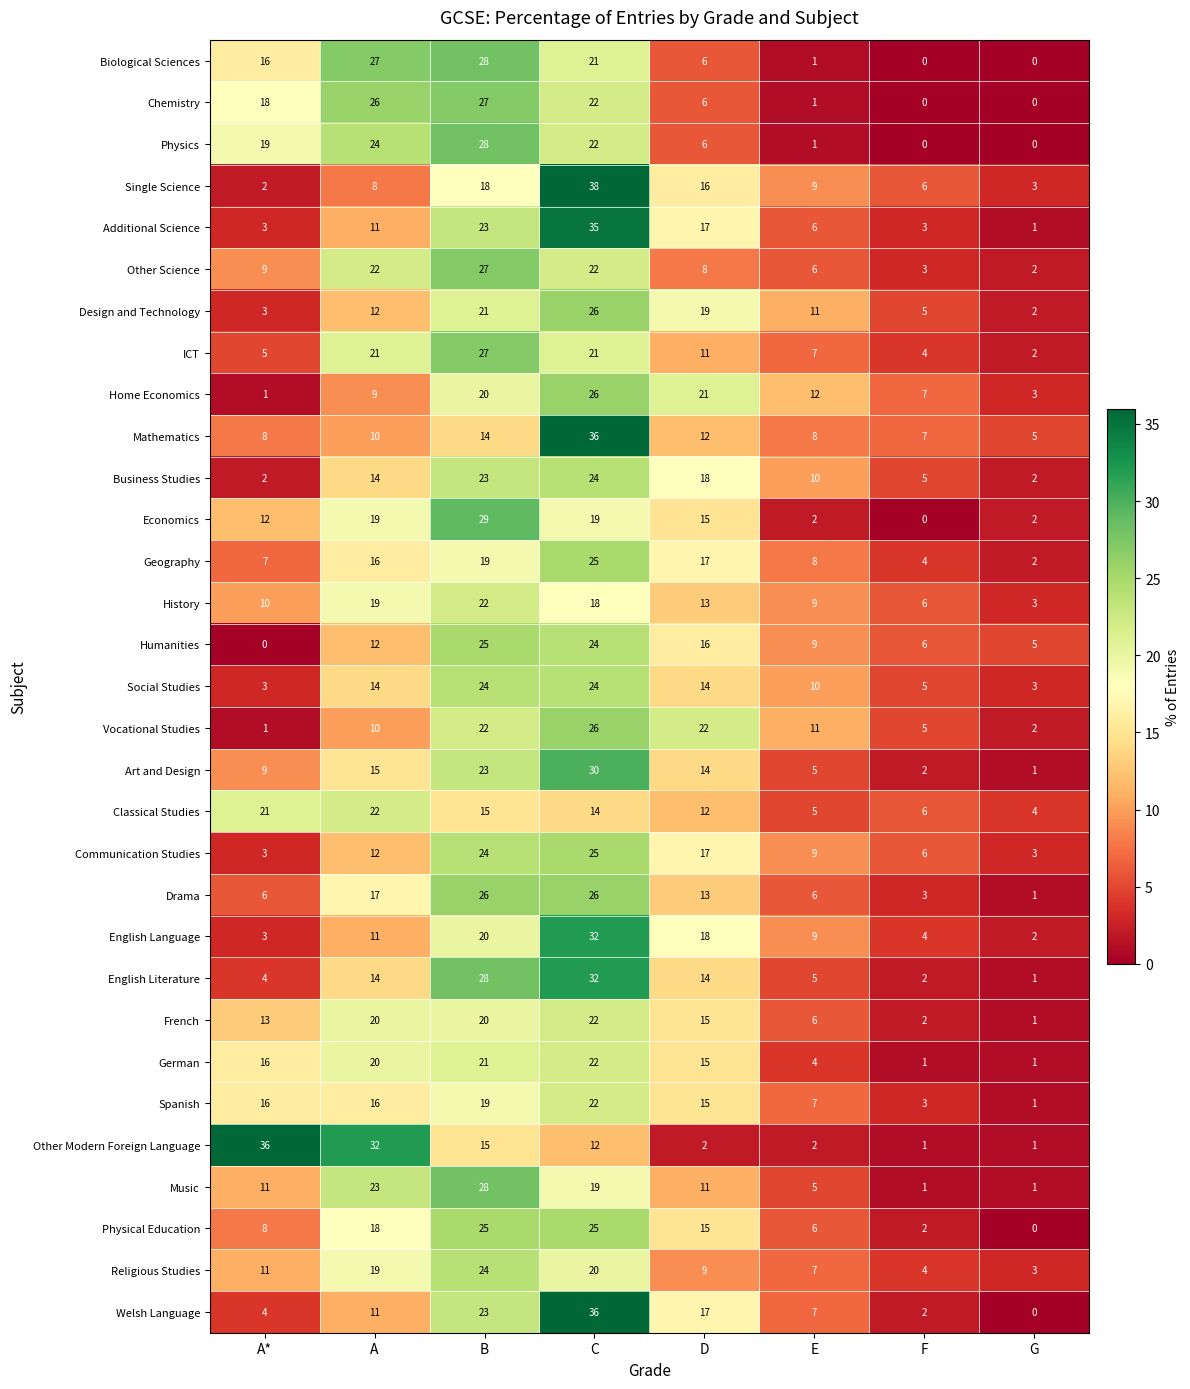

Which category has the lowest value in the Other Science series?

G